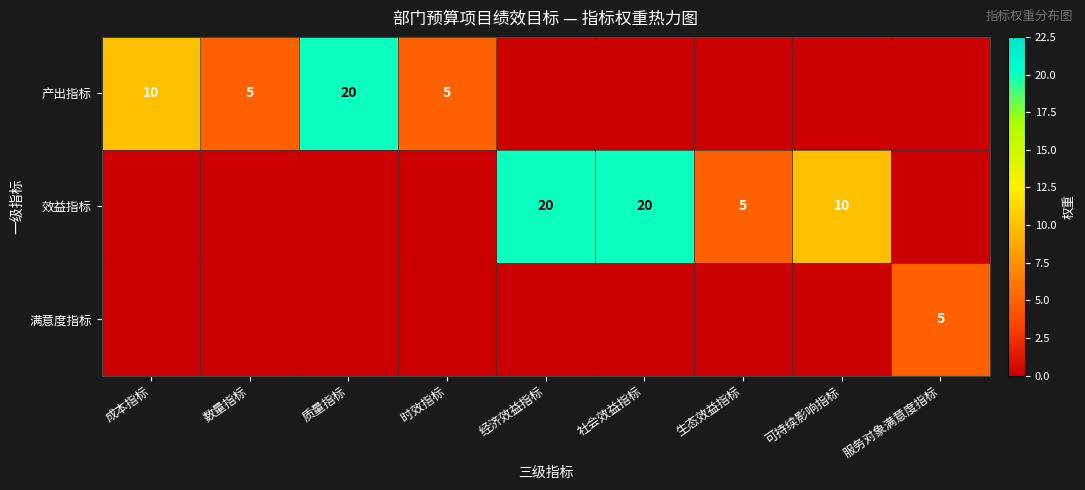

What is the total value across all series at 时效指标?

5